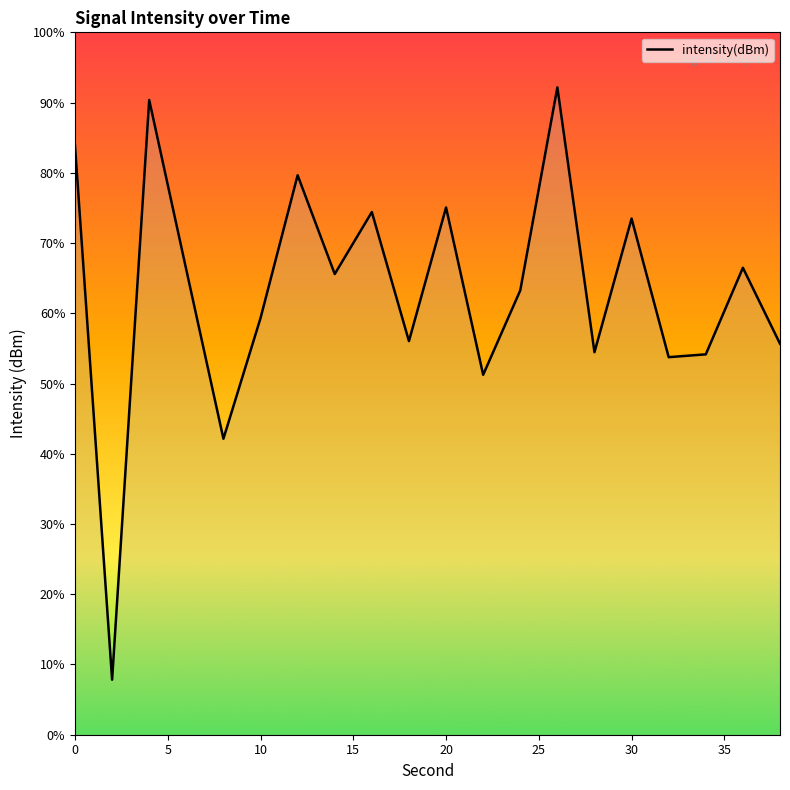

Reading right to left, what are all the values shown in this chart?

-133.4	-130.6	-133.8	-133.9	-128.8	-133.7	-124.0	-131.4	-134.5	-128.4	-133.3	-128.6	-130.8	-127.2	-132.4	-136.8	-130.7	-124.5	-145.6	-126.2